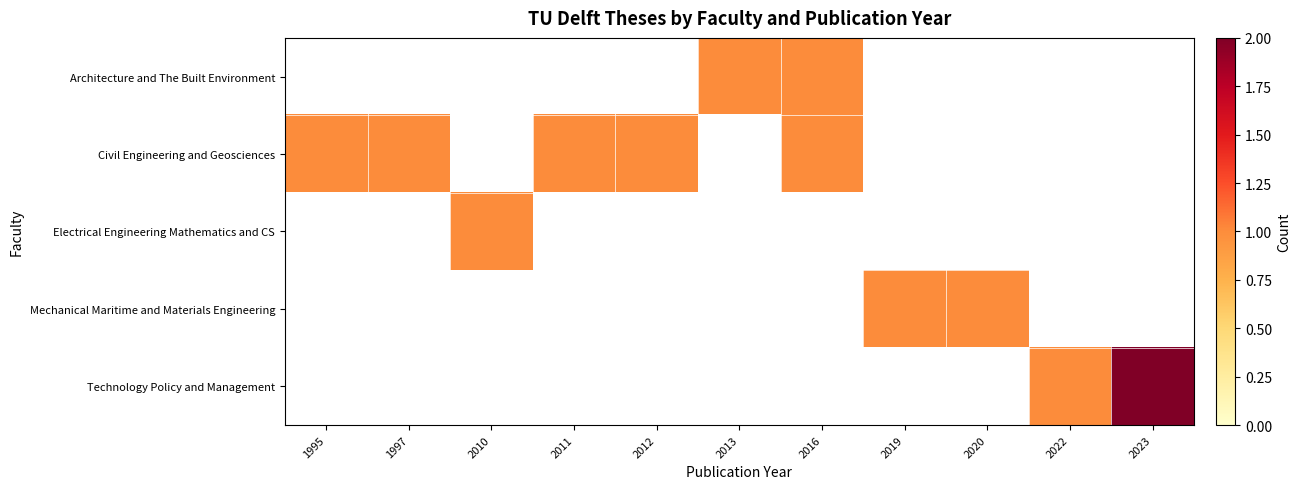

List the series in order of their peak value, highest first.

Technology Policy and Management, Architecture and The Built Environment, Civil Engineering and Geosciences, Electrical Engineering Mathematics and CS, Mechanical Maritime and Materials Engineering